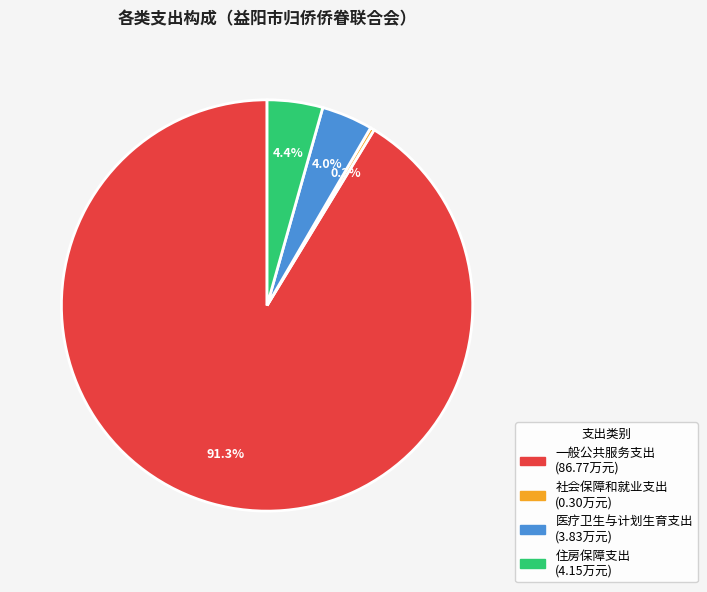

Between 住房保障支出 and 一般公共服务支出, which is larger?

一般公共服务支出